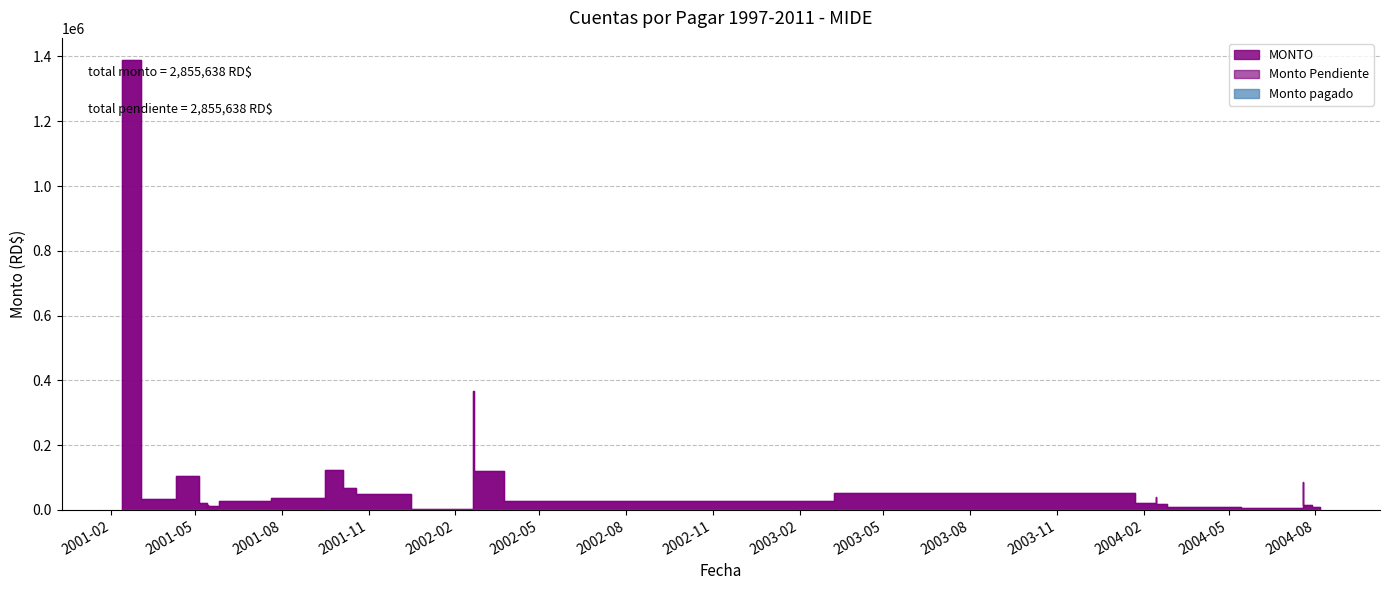

How many distinct data groups are displayed?

3